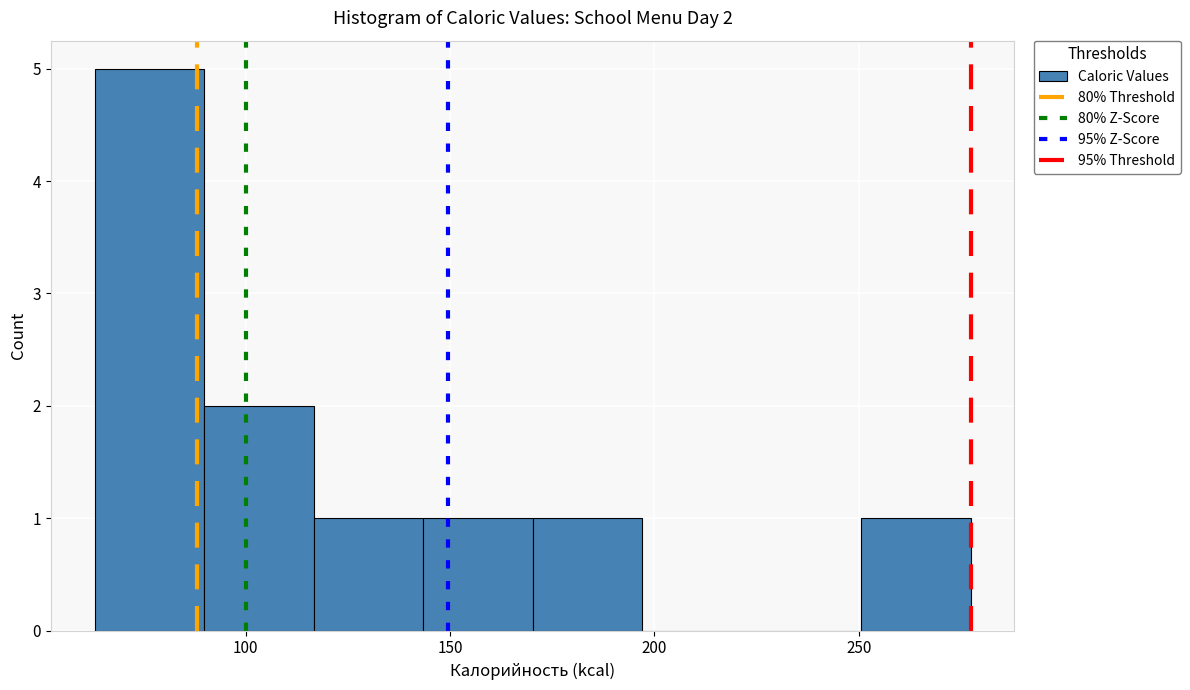

Which range on the x-axis has the tallest bar?

65 to 90